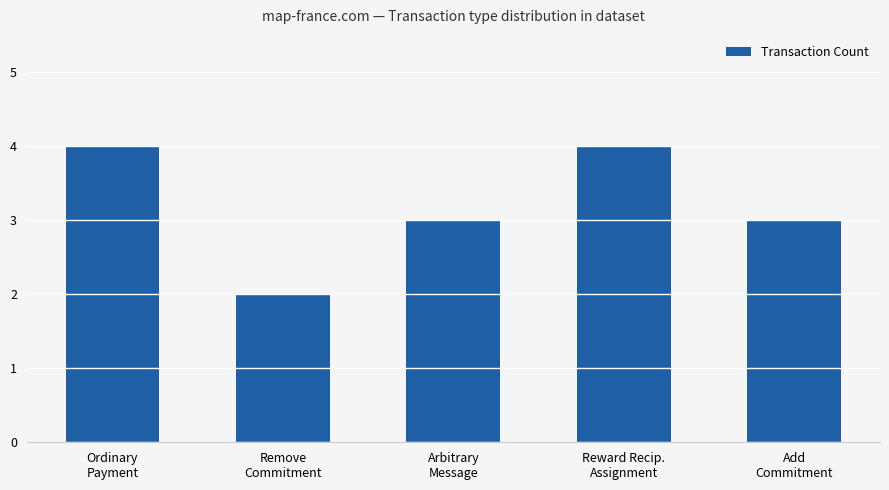

Is it true that the value at Add
Commitment is 3?

True